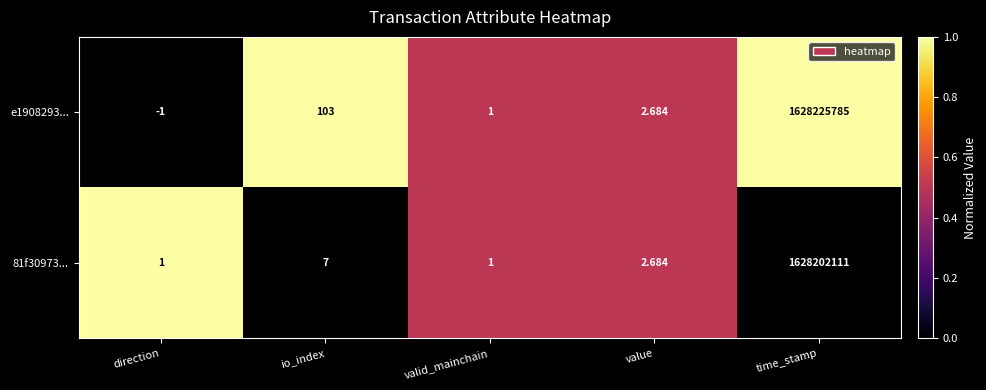

Which series changed the most between direction and valid_mainchain?

e1908293...